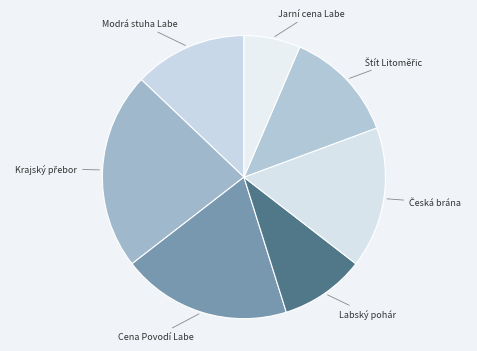

How many slices are in this pie chart?

7